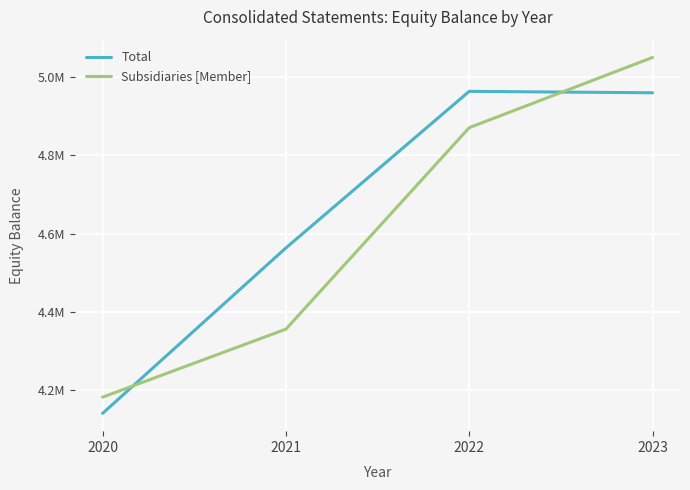

Which series has the largest range (max minus min)?

Subsidiaries [Member]